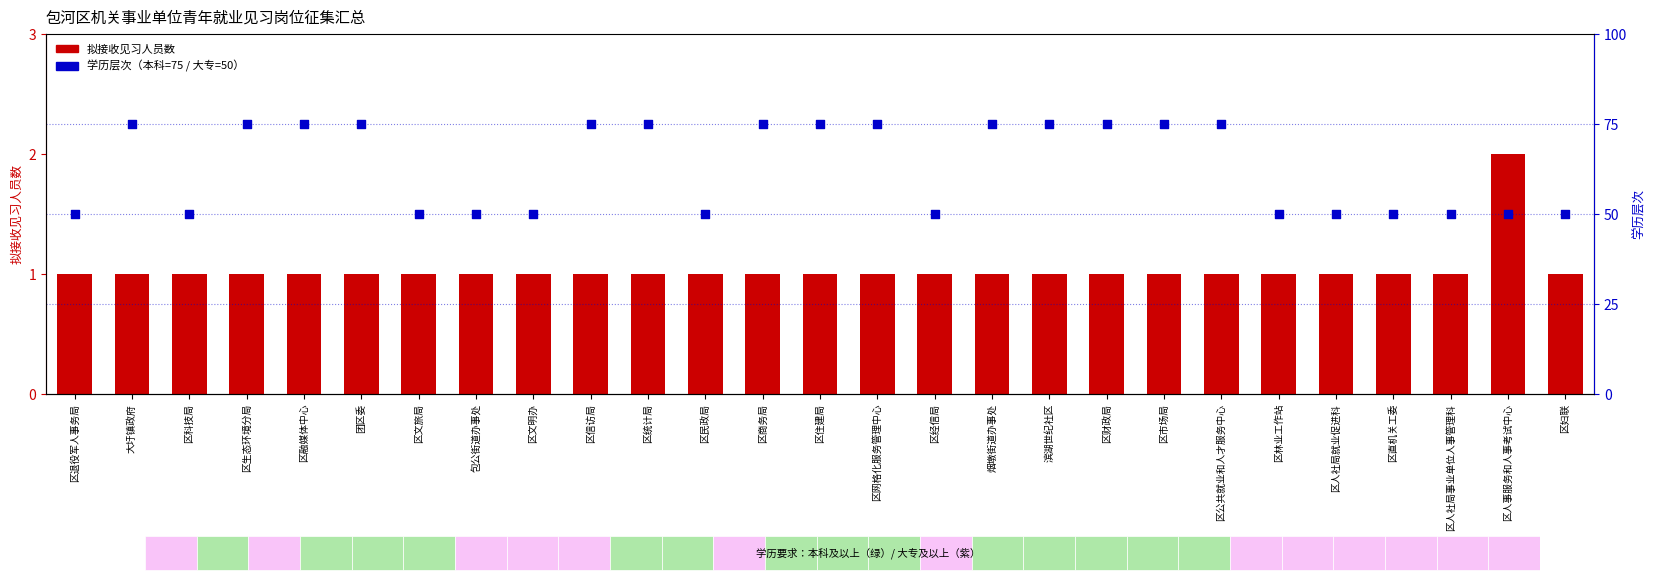

Which series has the largest total across all categories?

学历层次（本科75/大专50）